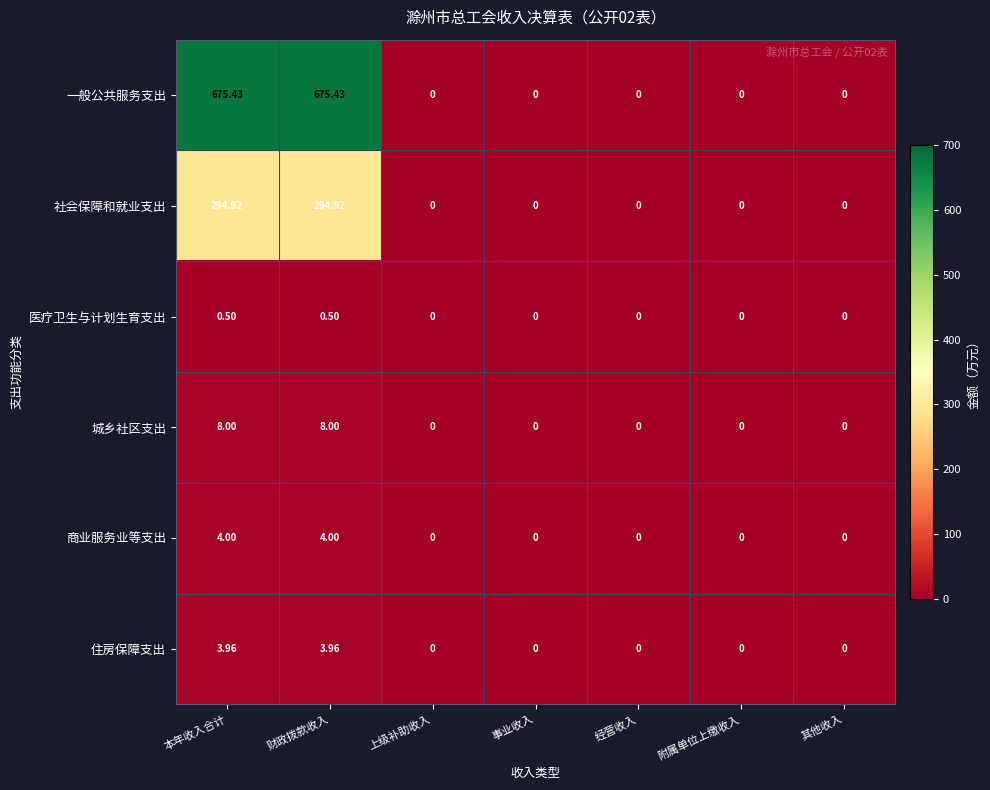

Which series has the largest total across all categories?

一般公共服务支出